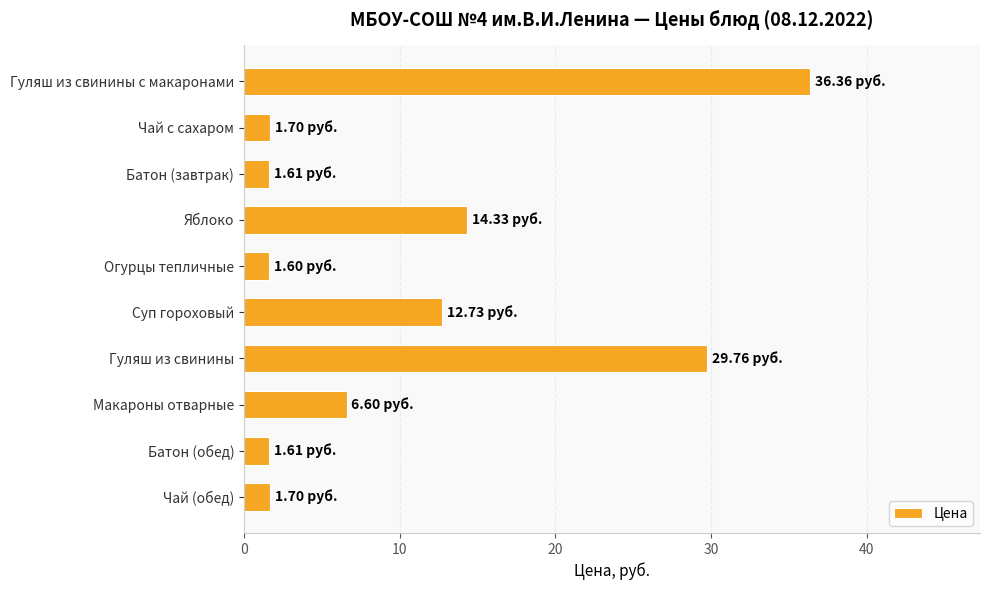

At which category does the chart reach its peak across all series?

Гуляш из свинины с макаронами